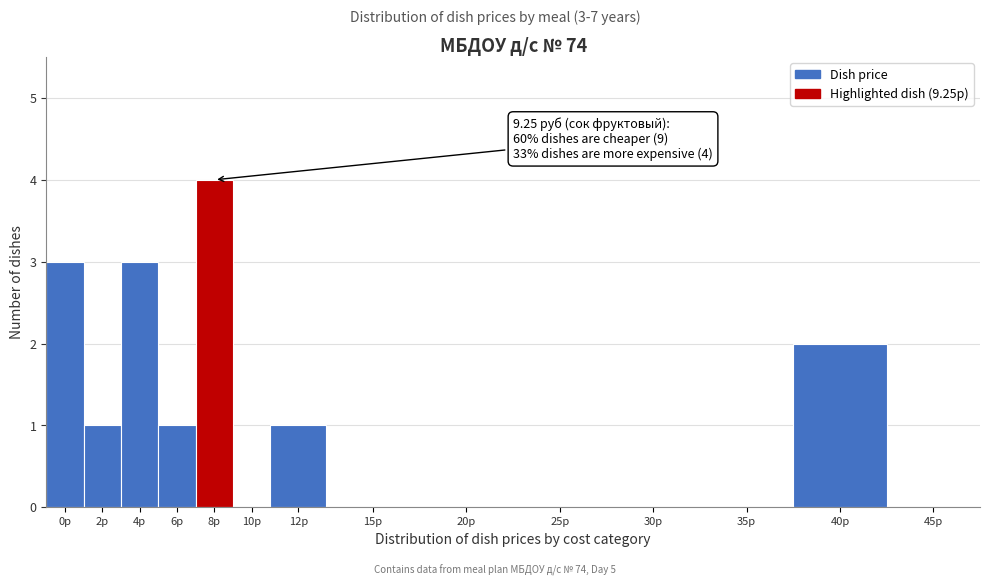

Reading left to right, list all the values displayed in this chart.

0р=3	2р=1	4р=3	6р=1	8р=4	10р=0	12р=1	15р=0	20р=0	25р=0	30р=0	35р=0	40р=2	45р=0